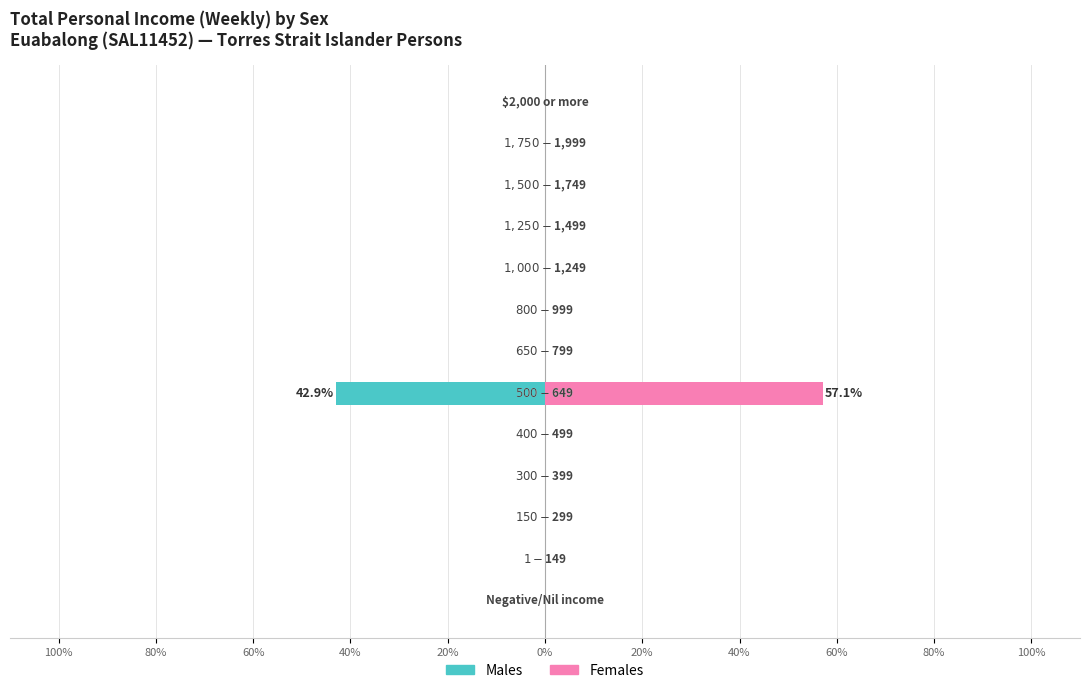

Rank the series at 40% from highest to lowest value.

Males, Females